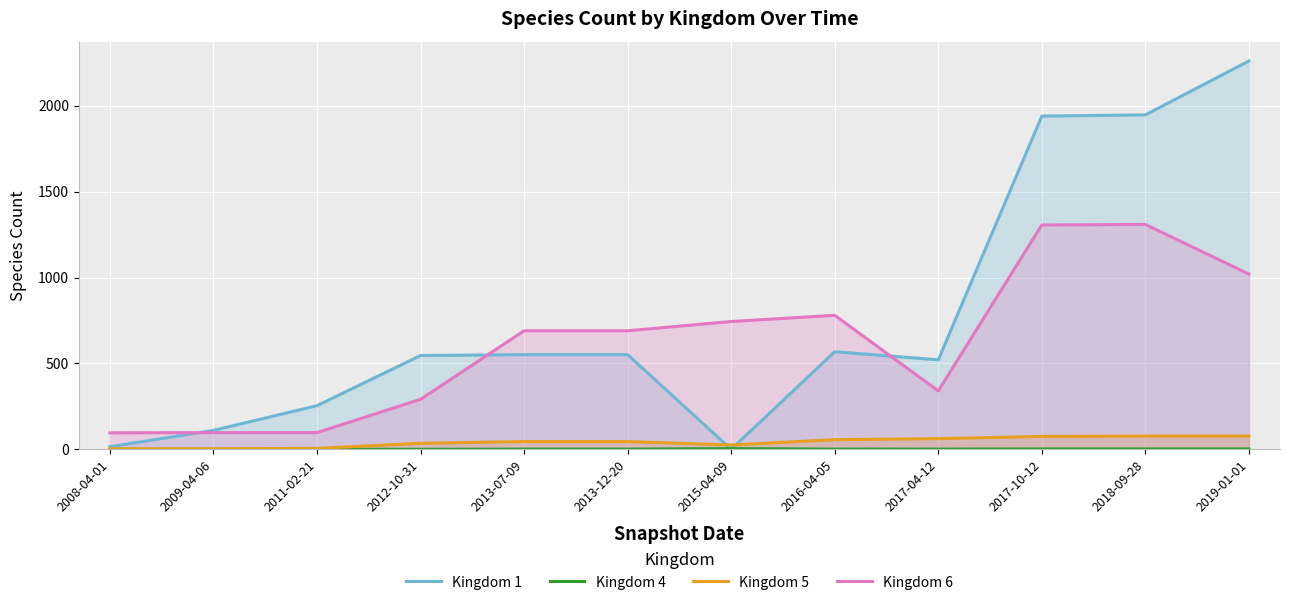

How many intersections are there between Kingdom 1 and Kingdom 4?

2